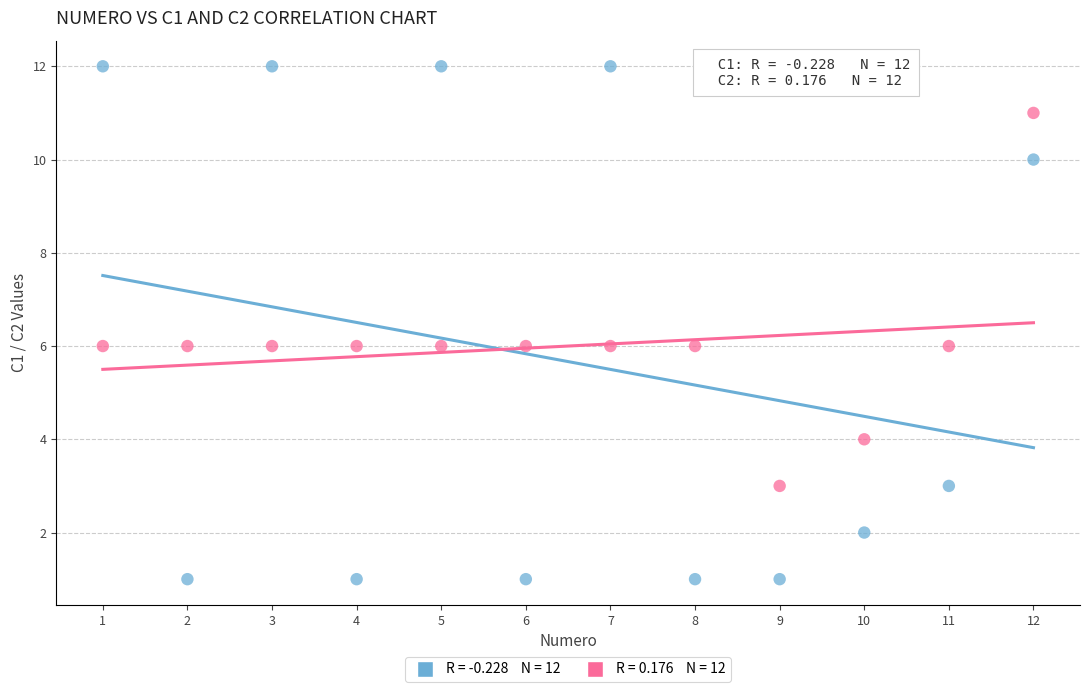

Across all data points, what is the range of Y values (max minus min)?

11